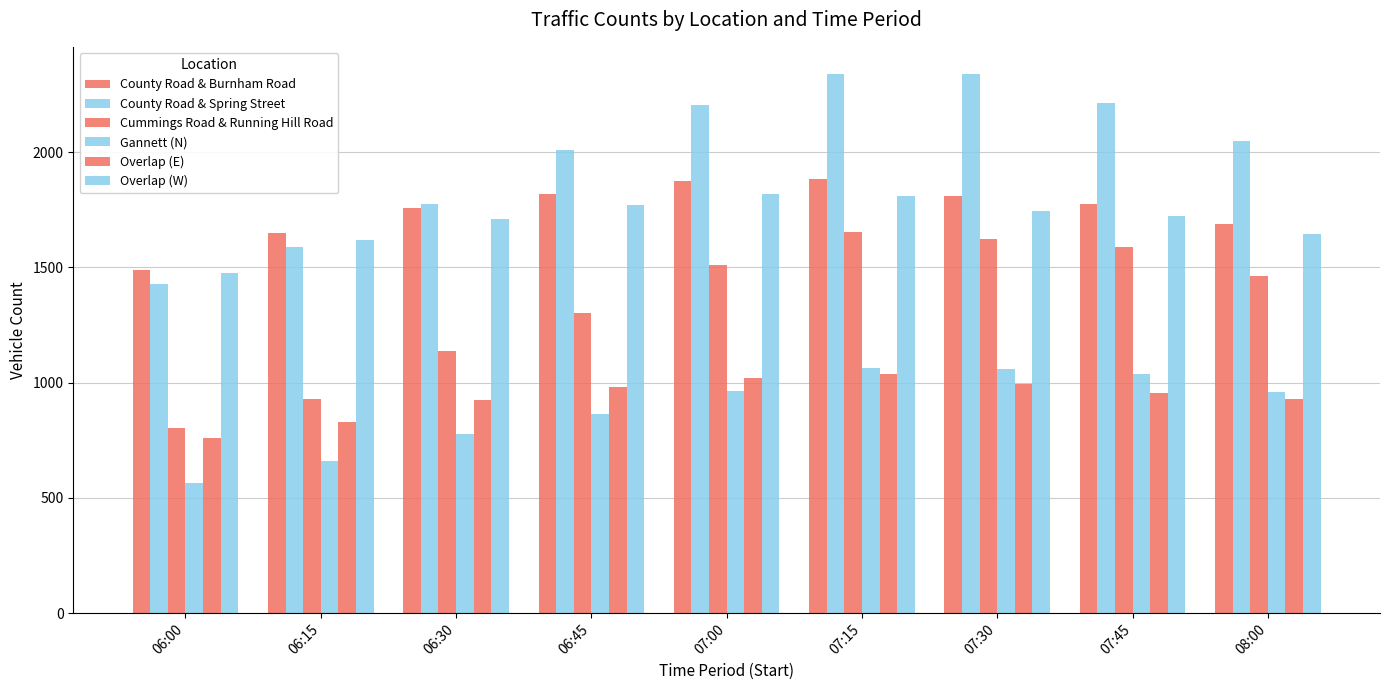

Reading left to right, transcribe all the data shown in this chart.

County Road & Burnham Road: 1490	1650	1759	1818	1877	1884	1809	1773	1690
County Road & Spring Street: 1427	1588	1775	2008	2204	2340	2338	2215	2050
Cummings Road & Running Hill Road: 805	928	1138	1304	1510	1655	1624	1587	1461
Gannett (N): 566	662	777	865	963	1063	1061	1036	961
Overlap (E): 758	831	924	982	1022	1038	993	957	930
Overlap (W): 1477	1618	1712	1772	1820	1809	1744	1722	1647